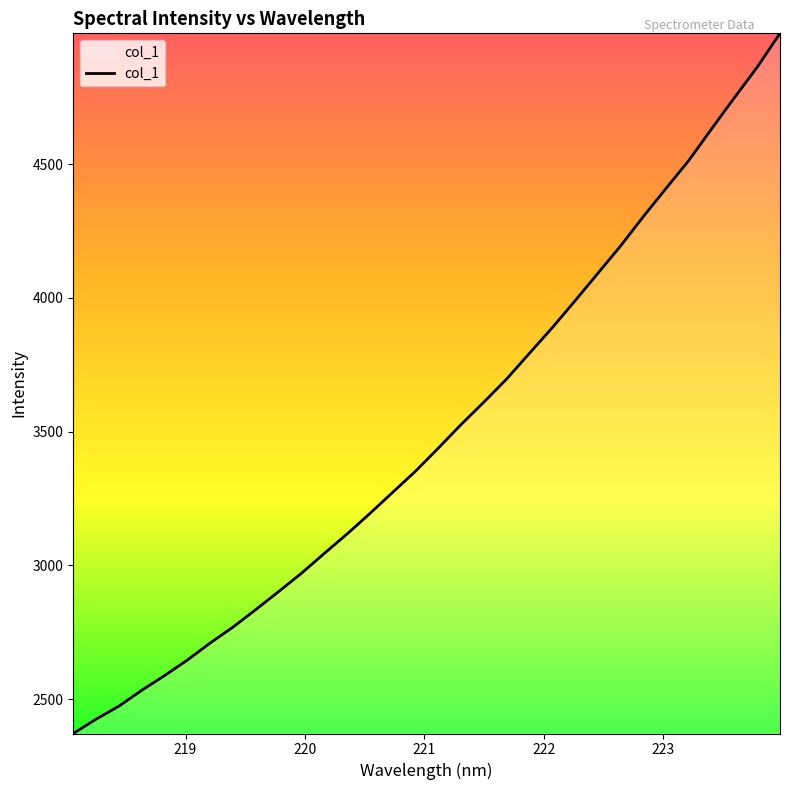

What is the average value?

3496.9